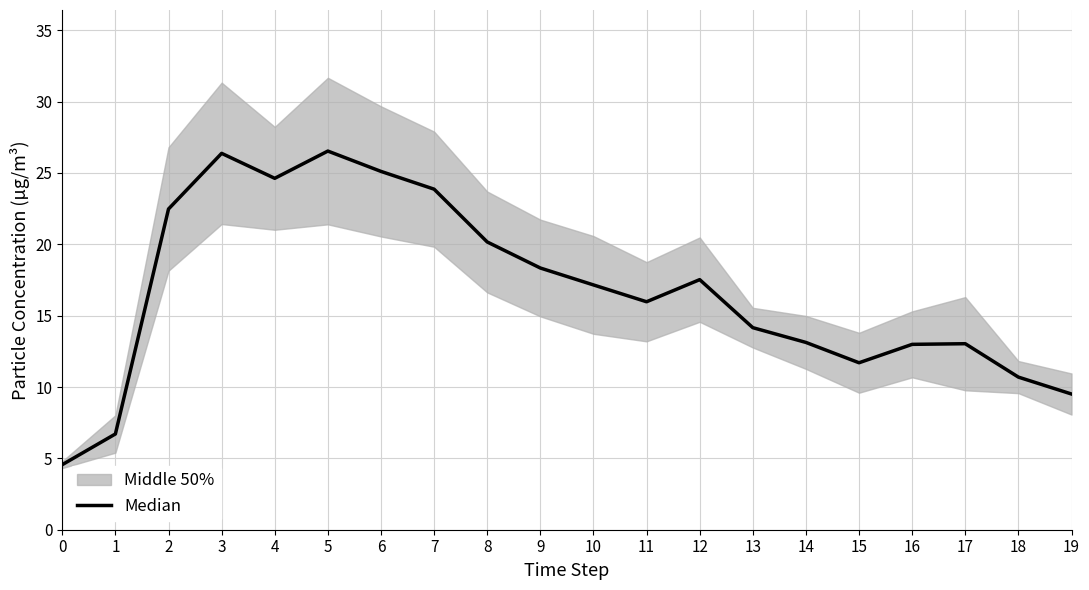

How many lines are shown in the chart?

1